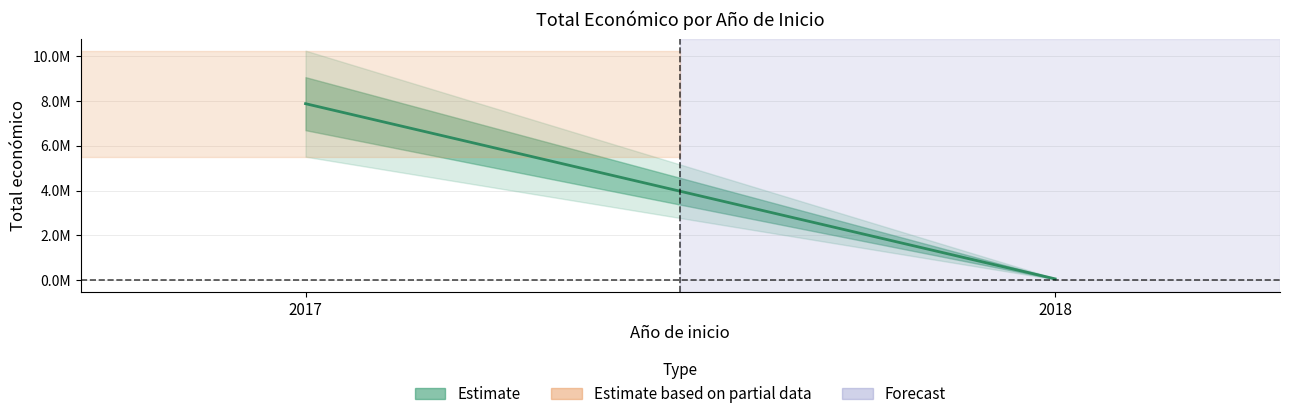

What is the value of the 1st point from the left?

7866986